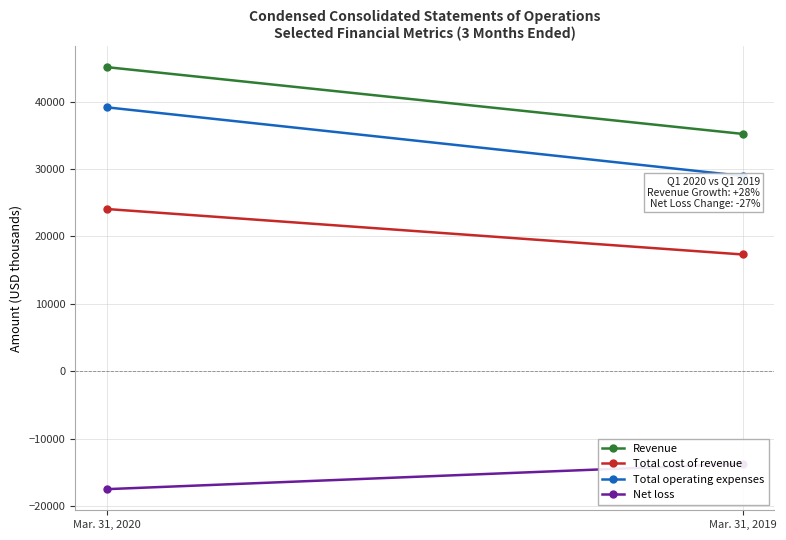

What is the difference between the maximum and minimum values in the Total cost of revenue series?

6742